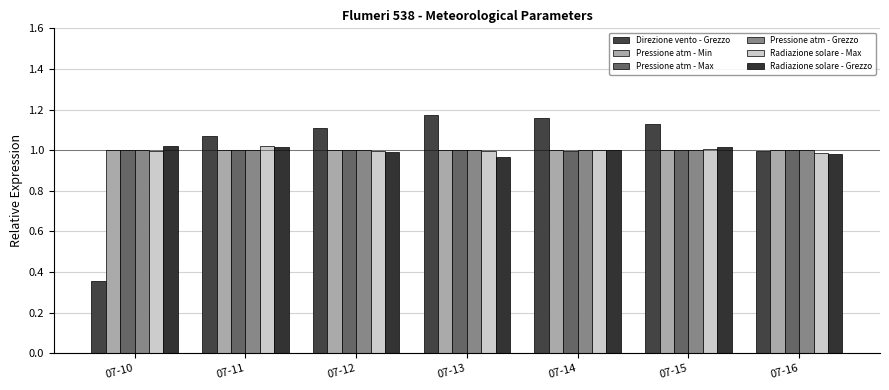

What is the maximum value shown in the chart?

1.2